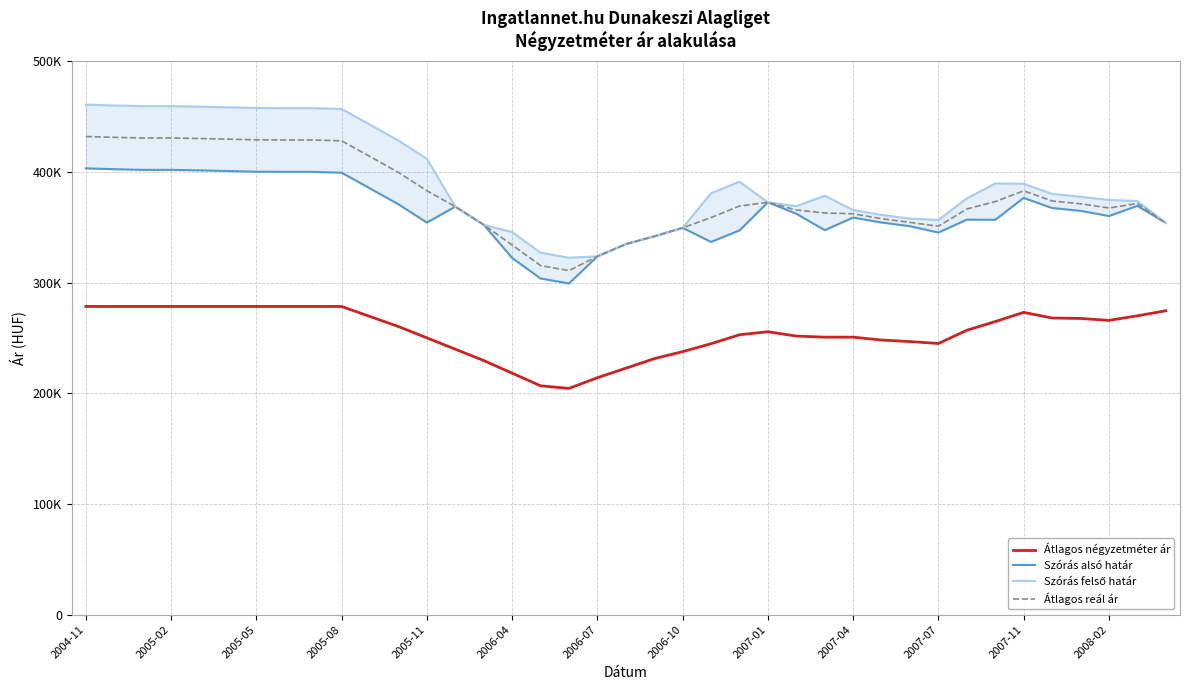

What is the sum of all Szórás felső határ values?

15283608